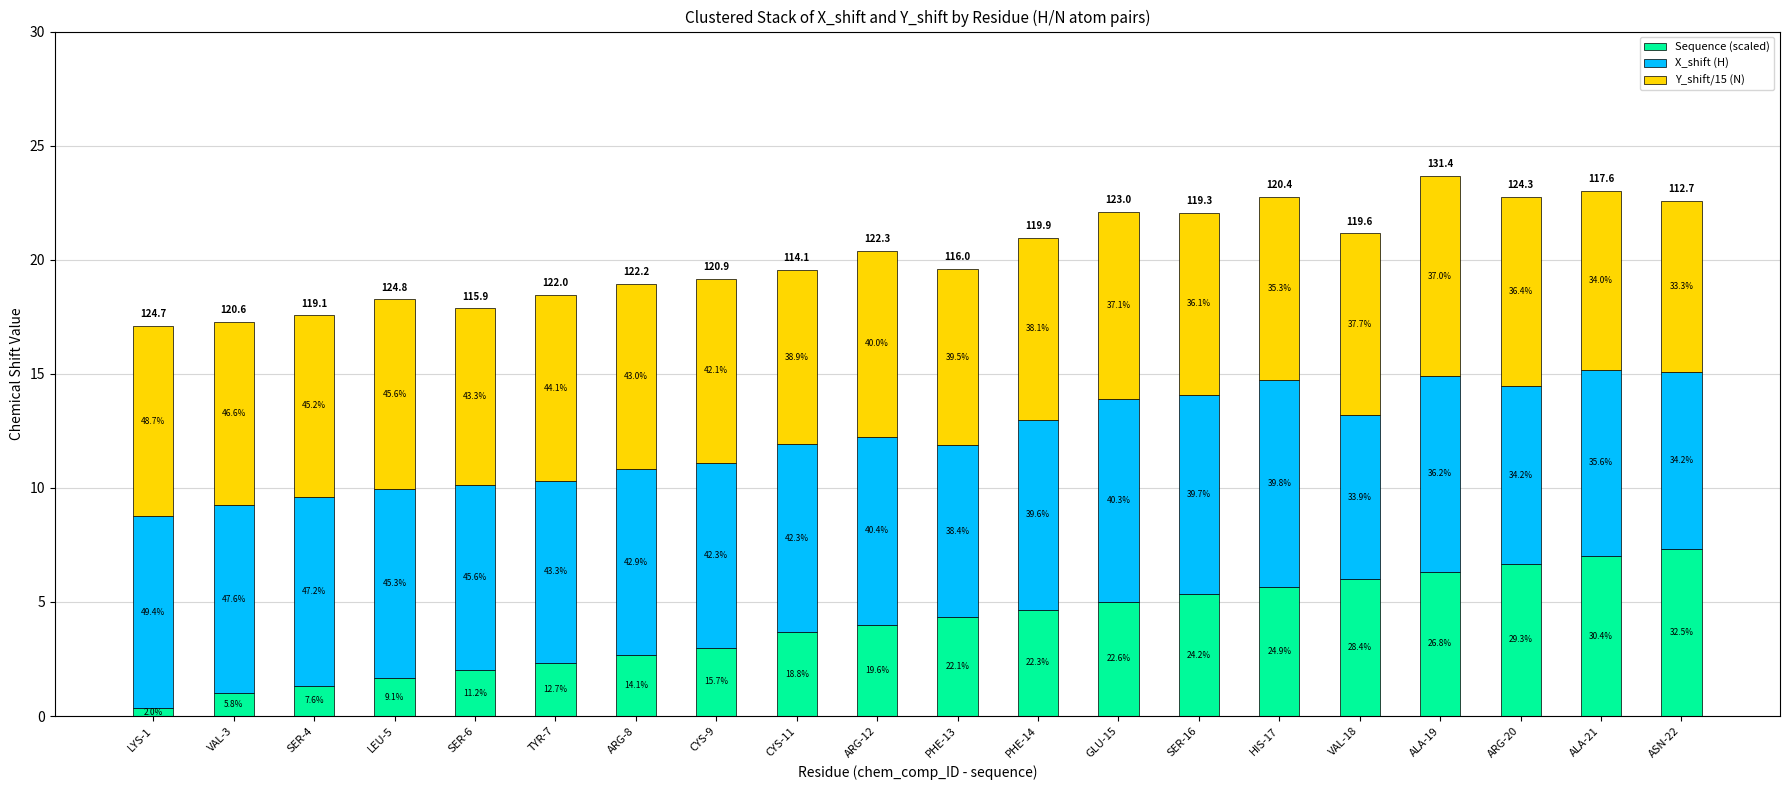

At how many categories does at least one series exceed 1?

20